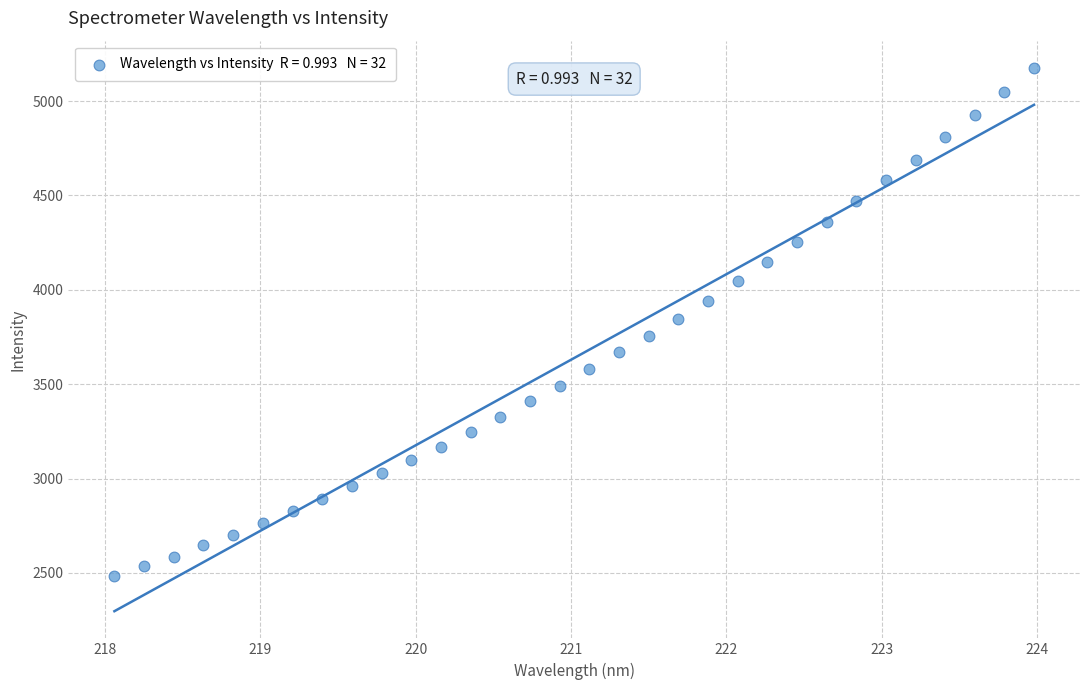

What is the range of Y values (max minus min)?

2694.8